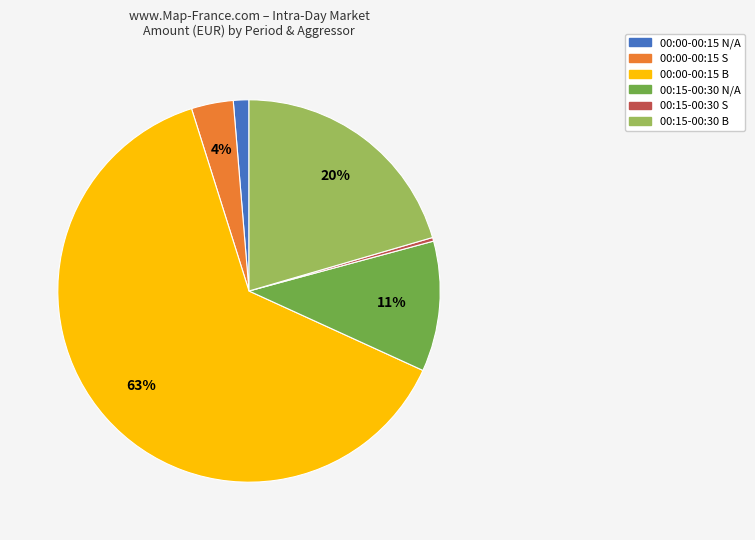

To the nearest percent, what is the average slice percentage?

17%